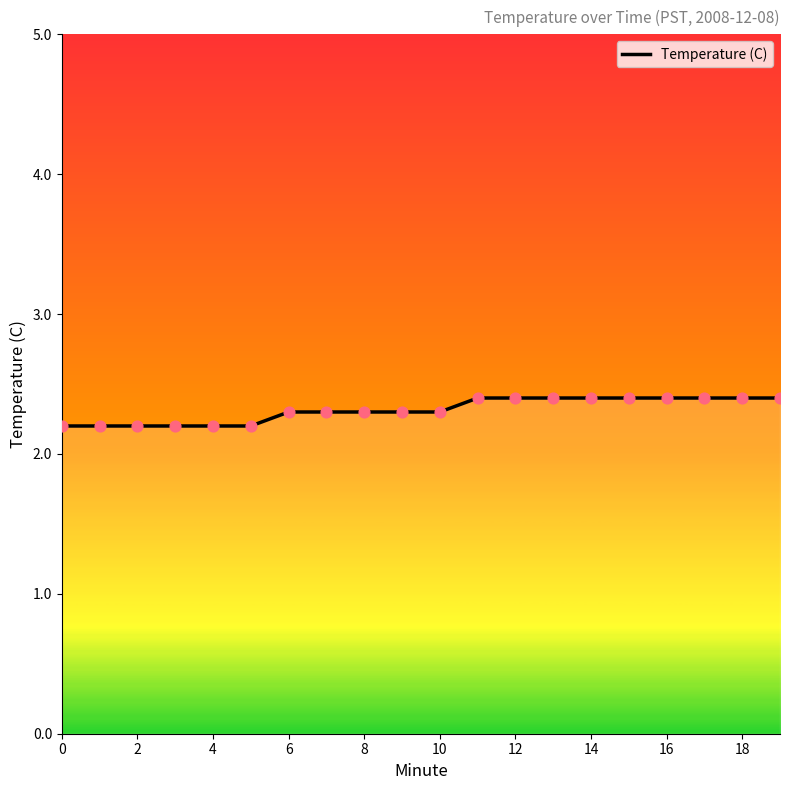

What is the ratio of the value at 18 to the value at 14?

1.0